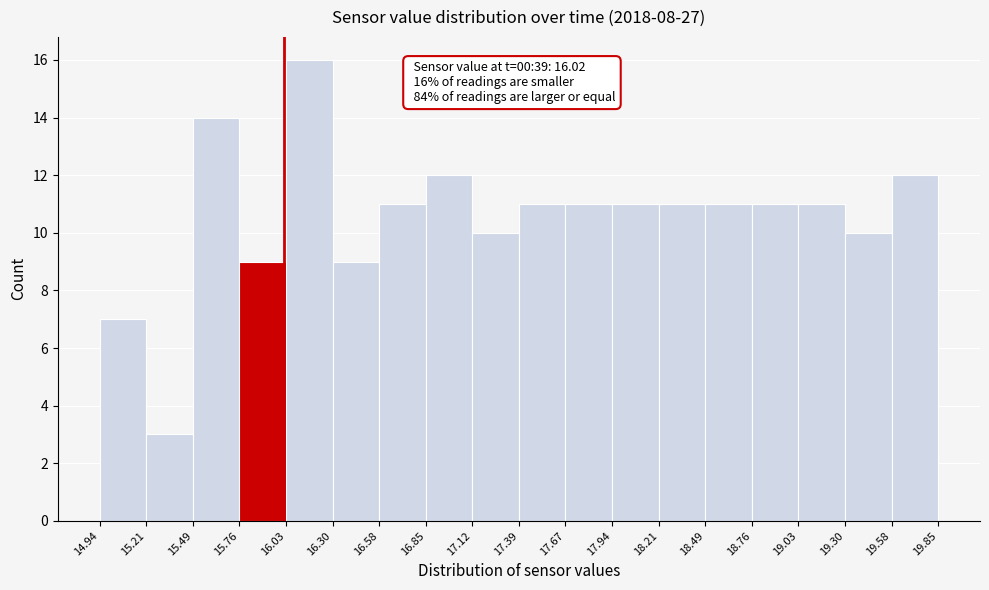

Which range on the x-axis has the tallest bar?

16.03 to 16.30